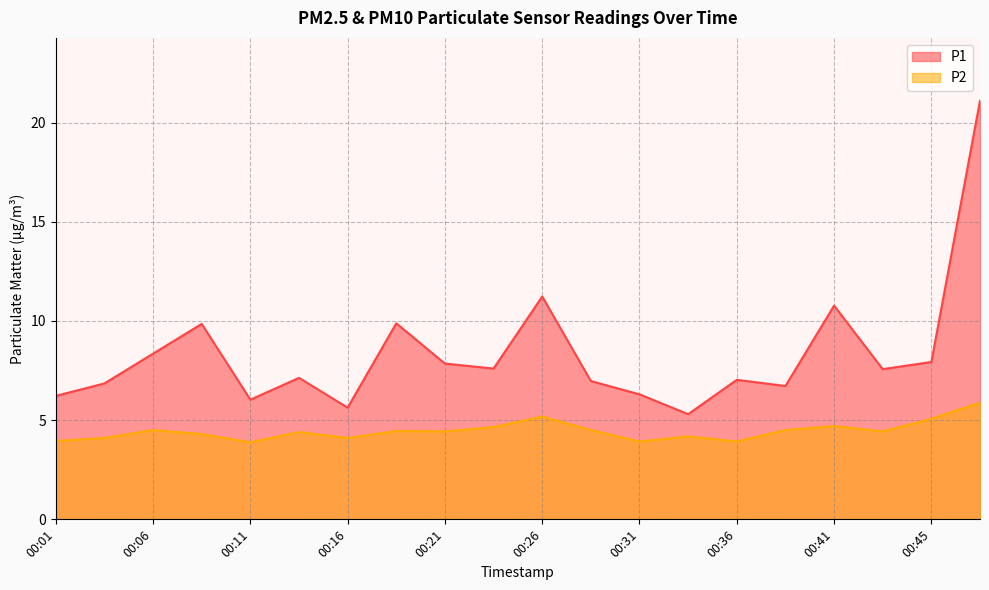

Which has a higher value, 00:23 or 00:41?

00:41